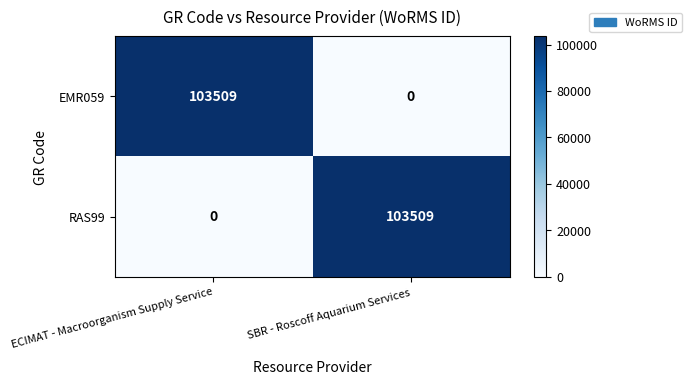

The EMR059 series shows -68159 at SBR - Roscoff Aquarium Services. True or false?

False